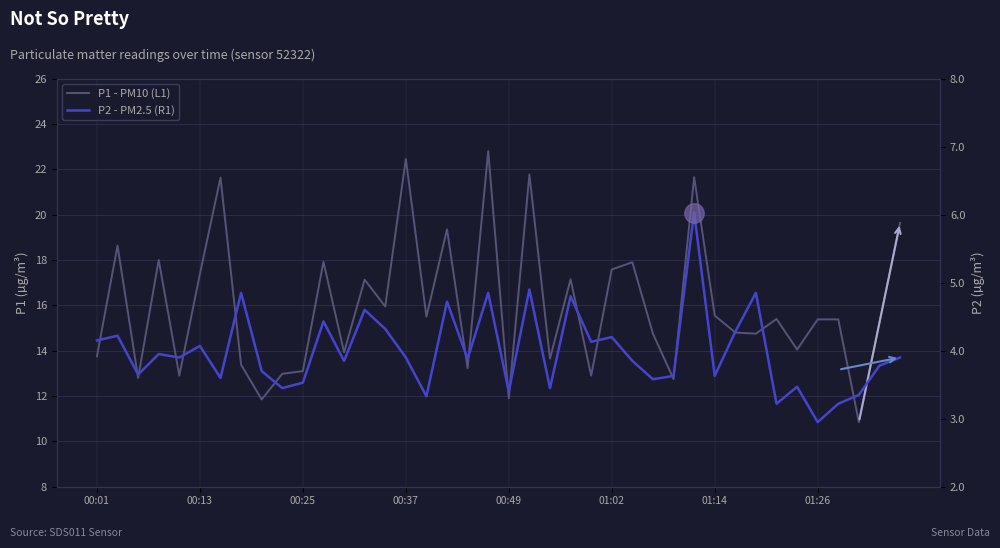

Between 30 and 38, which series saw the biggest shift?

P1 - PM10 (L1)